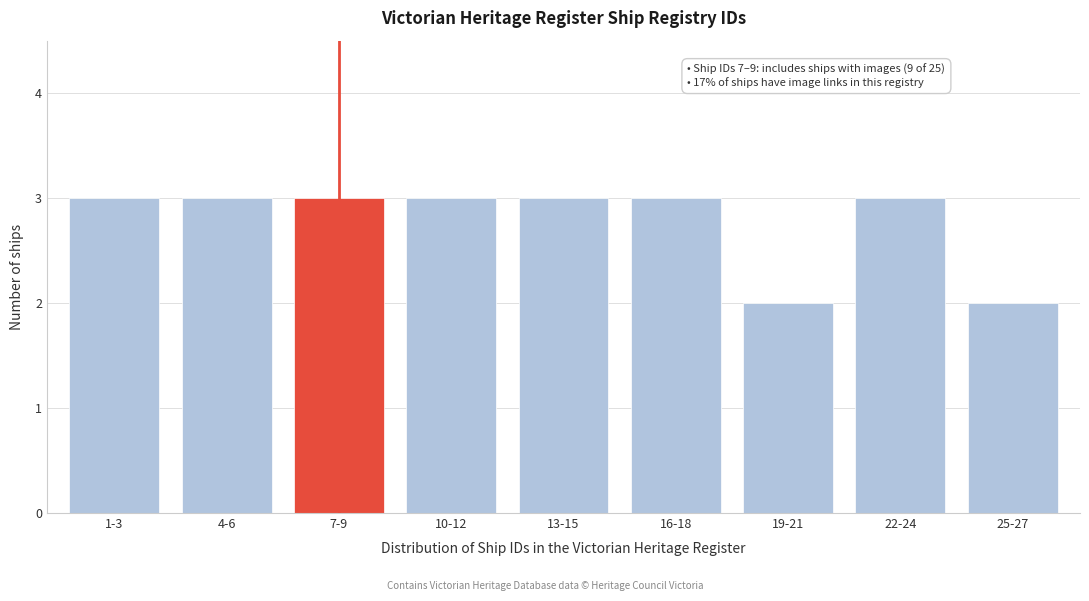

Reading left to right, transcribe all the data shown in this chart.

1-3=3	4-6=3	7-9=3	10-12=3	13-15=3	16-18=3	19-21=2	22-24=3	25-27=2